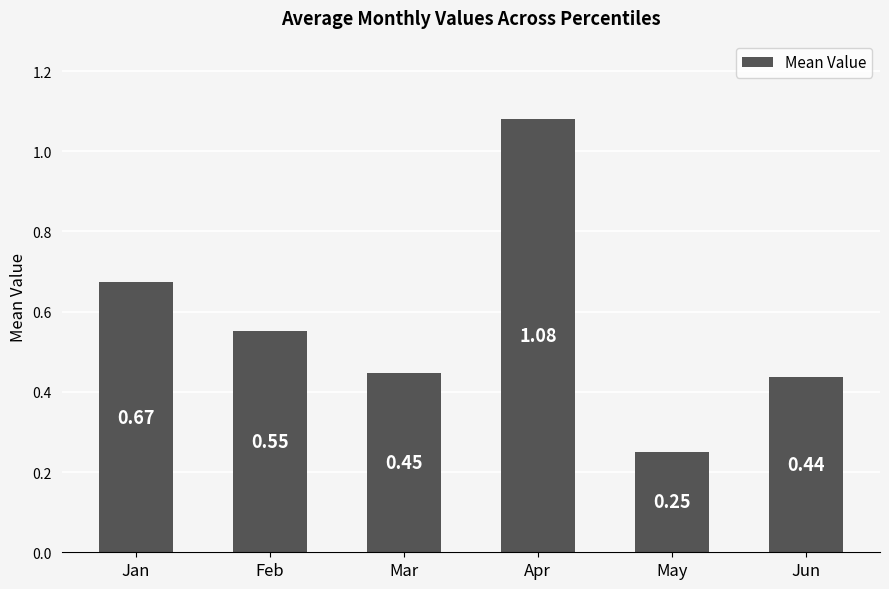

What is the sum of the values at Feb and Mar?

1.0